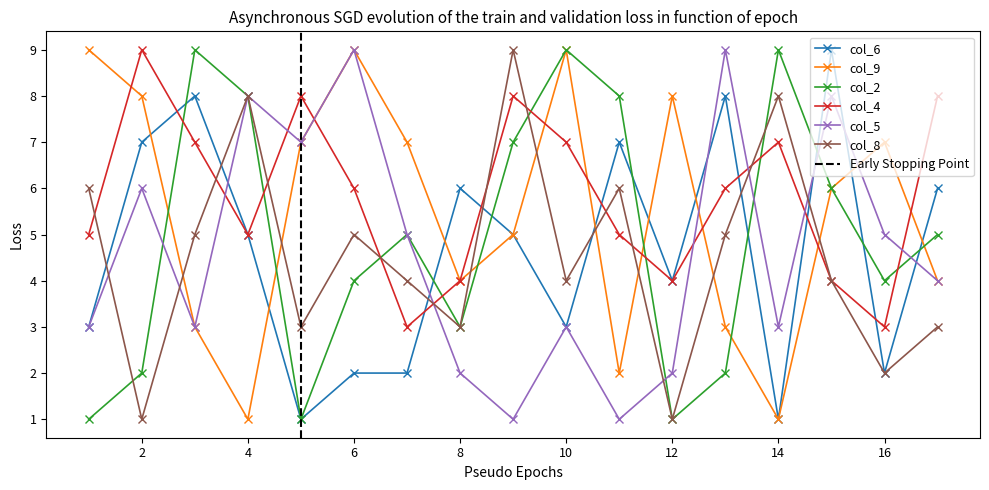

True or false: col_9 has a value of 1 at 14.

True